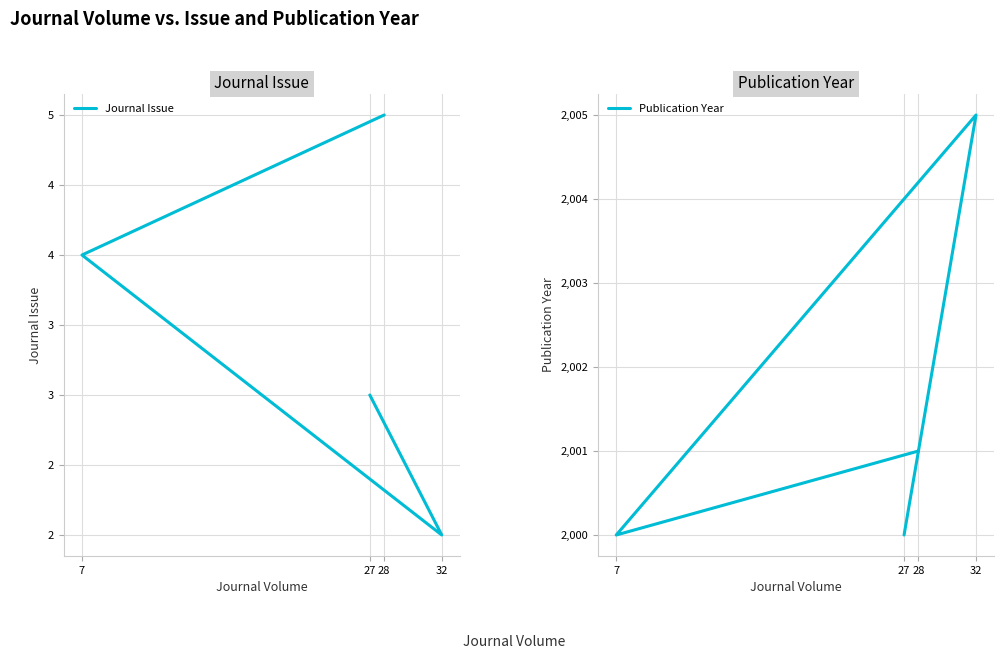

Reading left to right, extract all data points from this chart.

Journal Issue: 27=3	32=2	7=4	28=5
Publication Year: 27=2000	32=2005	7=2000	28=2001